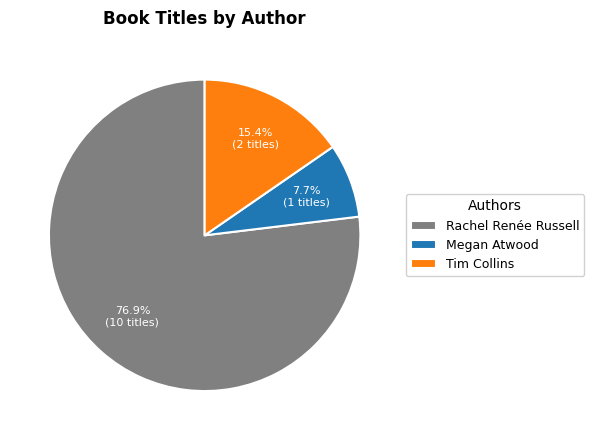

What percentage is NOT represented by Tim Collins?

84.6%